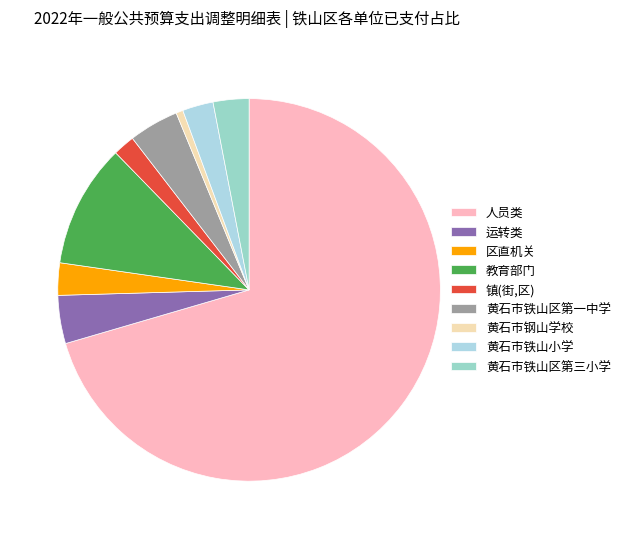

Count the number of slices in the pie.

9